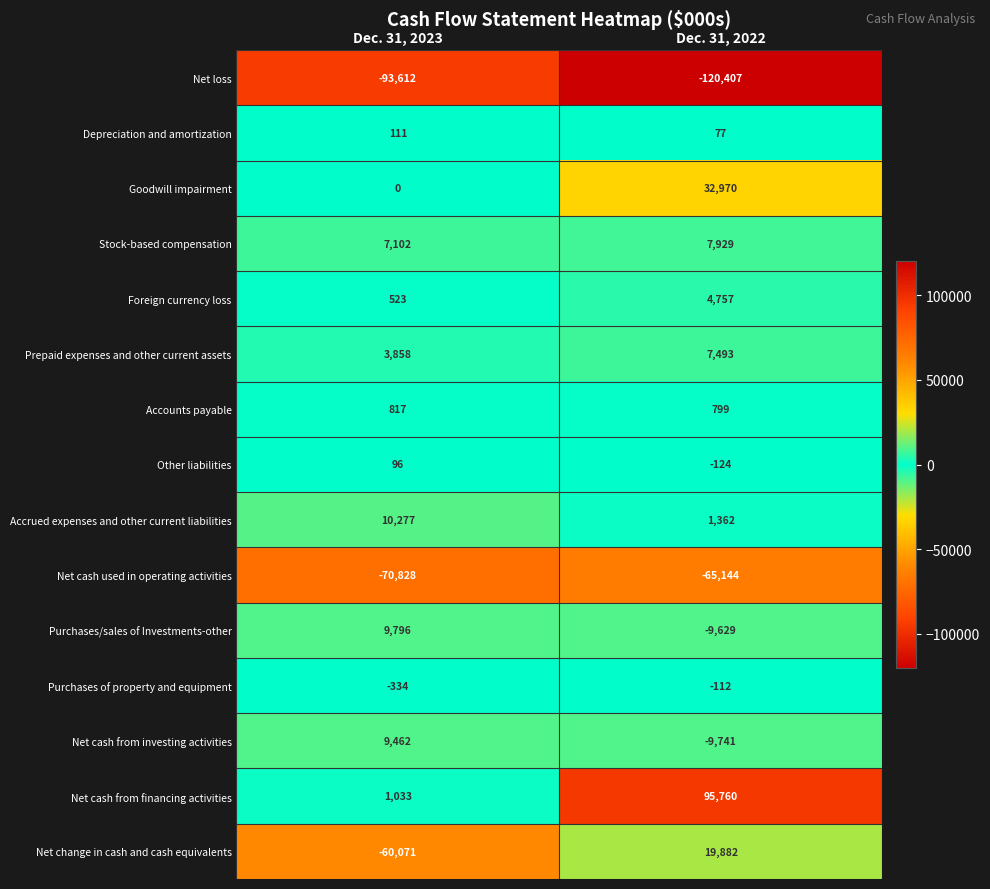

At which label is Purchases of property and equipment closest to -223?

Dec. 31, 2023